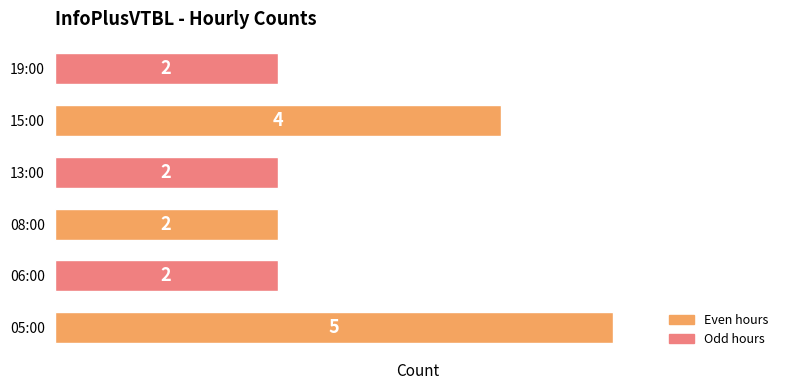

Count the values in the range 2 to 4.

5